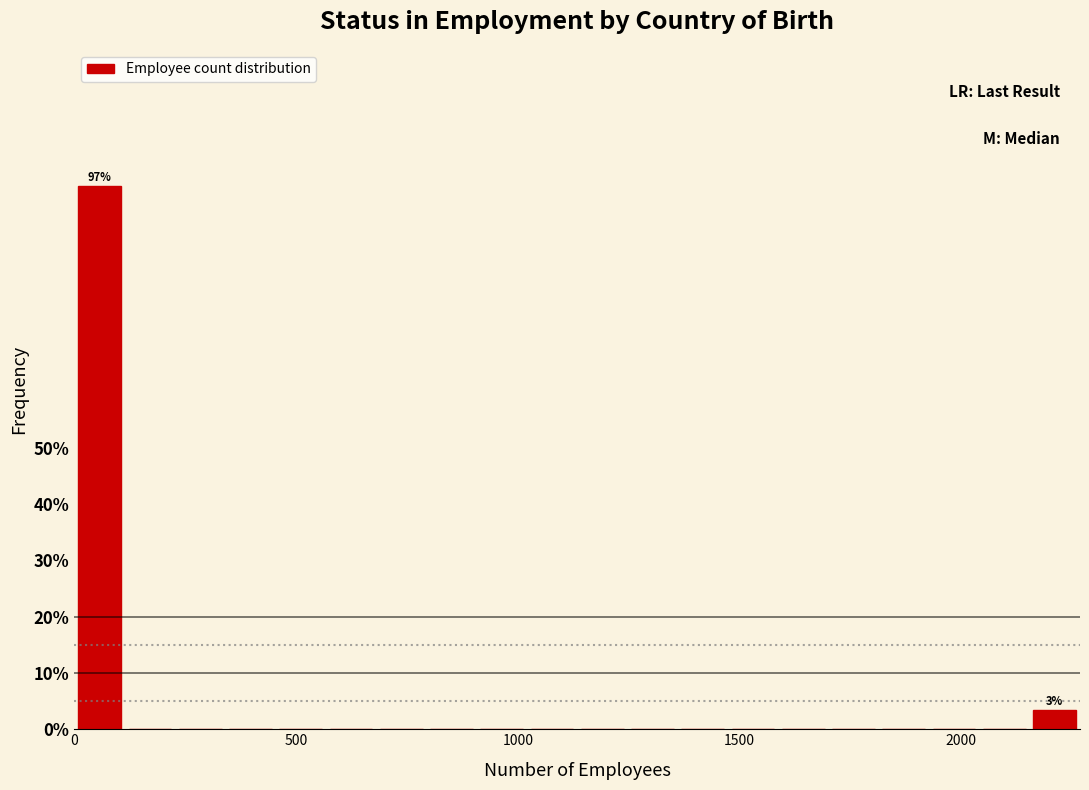

Read against the x-axis, roughly where is the centre of the tallest bar?

50